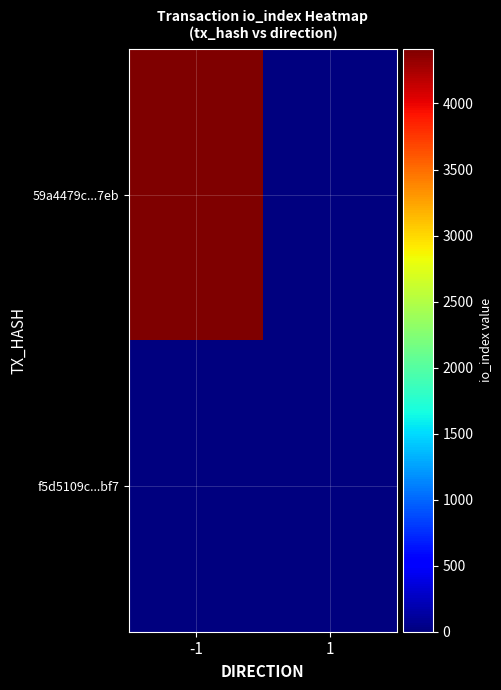

Reading right to left, what are all the values shown in this chart?

59a4479c...7eb: 1=0	-1=4414
f5d5109c...bf7: 1=1	-1=0